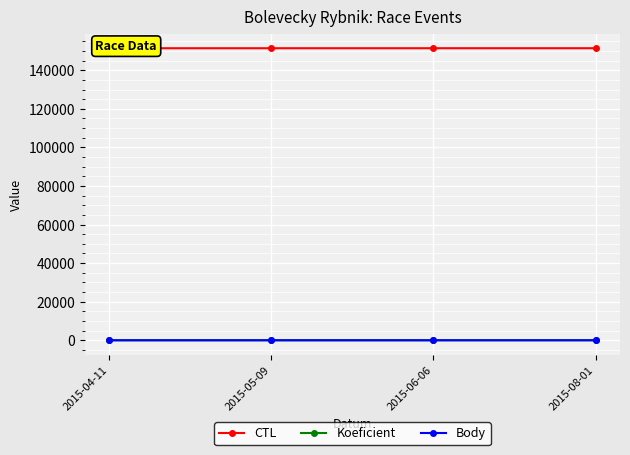

Which series has the largest range (max minus min)?

CTL